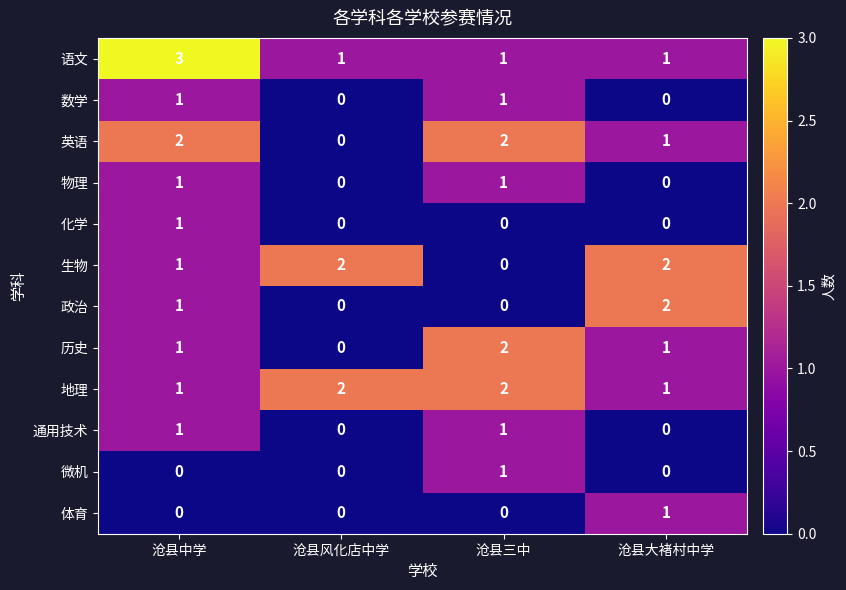

Count the number of categories in the chart.

4